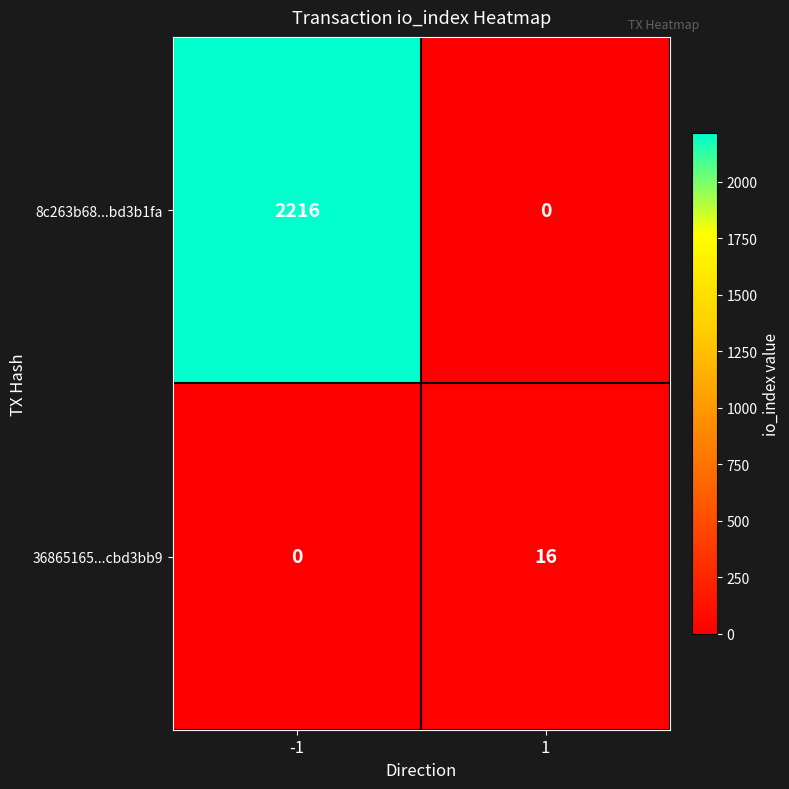

Which series changed the most between -1 and 1?

8c263b68...bd3b1fa